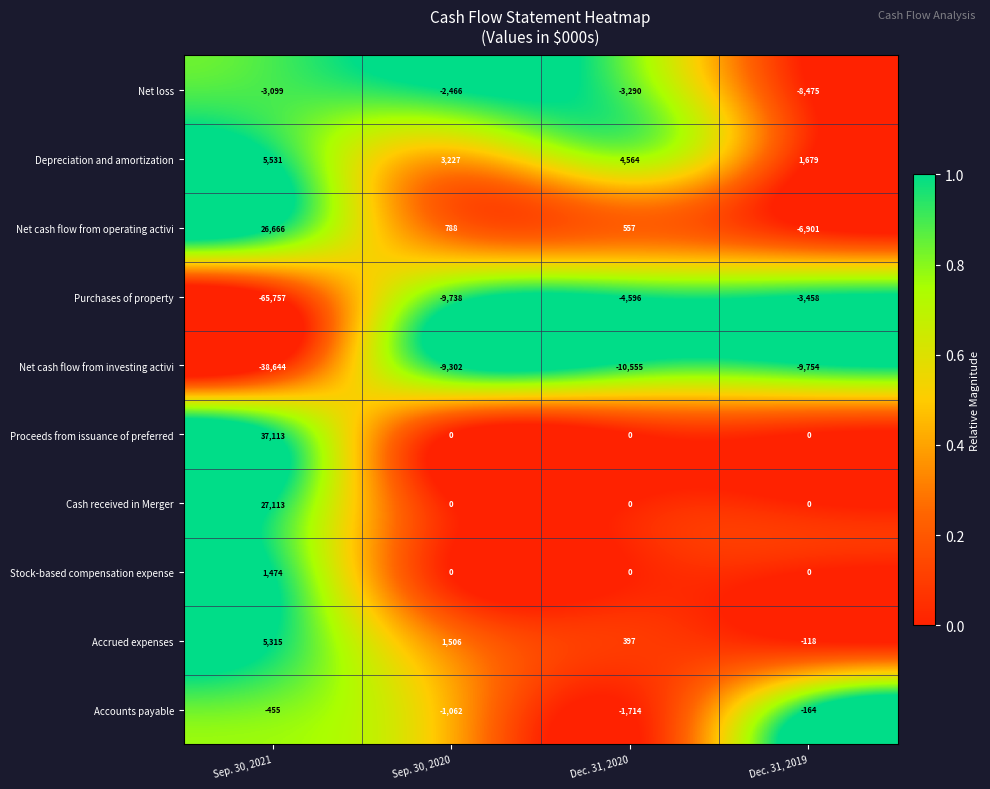

At which label is Depreciation and amortization closest to 3605?

Sep. 30, 2020